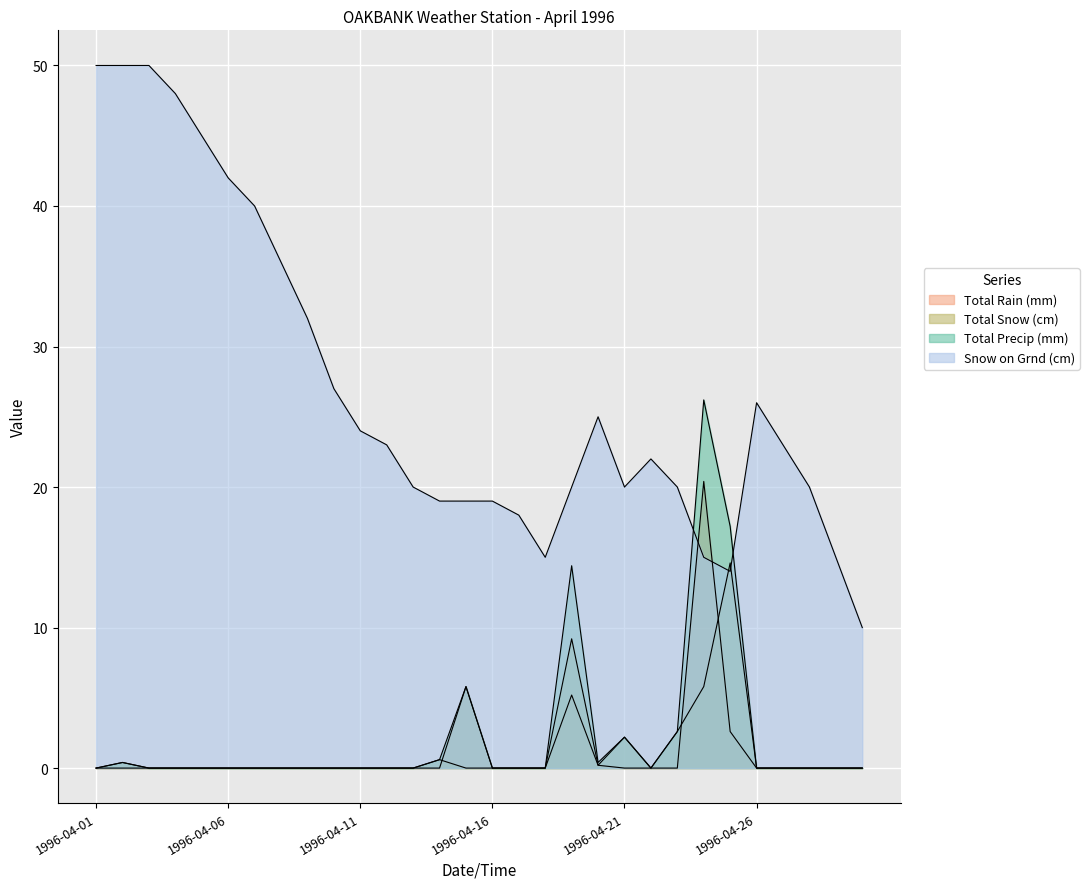

Does the chart display data point markers on the line(s)?

No